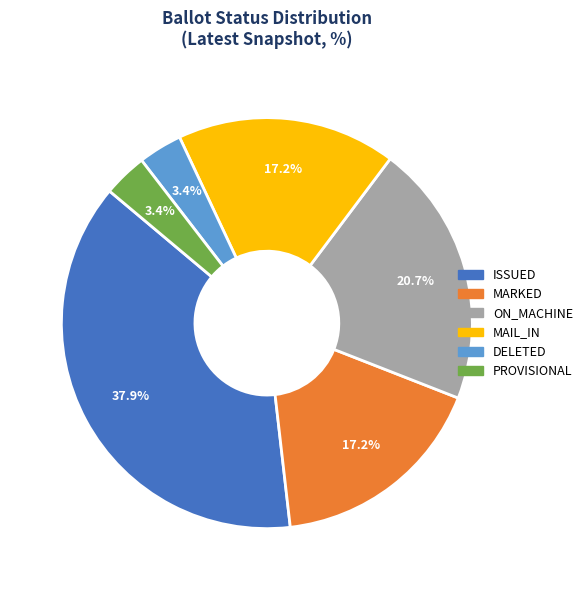

Is there a majority slice in this chart?

No